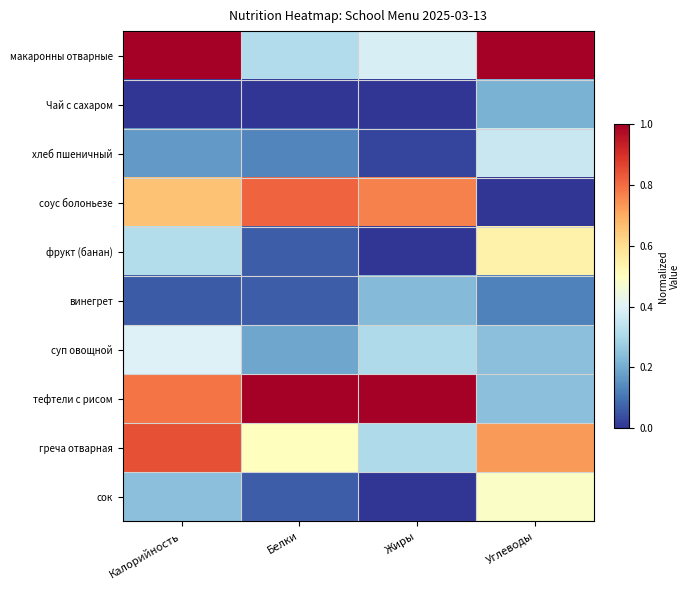

At Углеводы, list the series in order from smallest to largest.

соус болоньезе, винегрет, Чай с сахаром, суп овощной, тефтели с рисом, хлеб пшеничный, сок, фрукт (банан), греча отварная, макаронны отварные